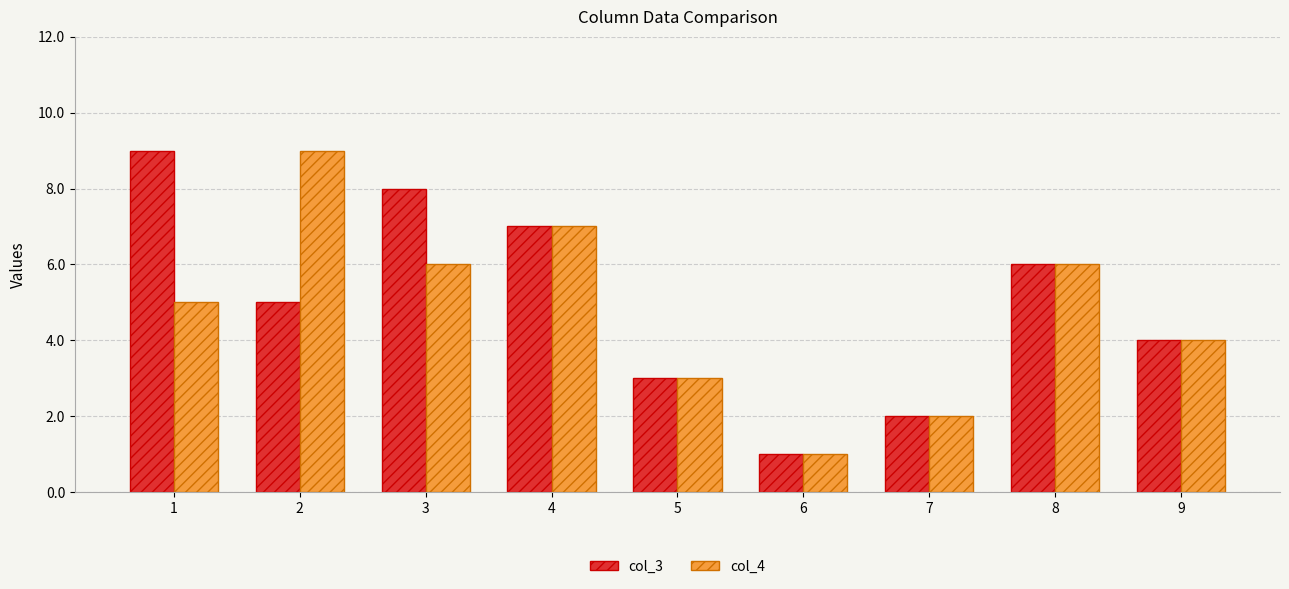

What is the value of the col_4 bar at the 8th from the left?

6